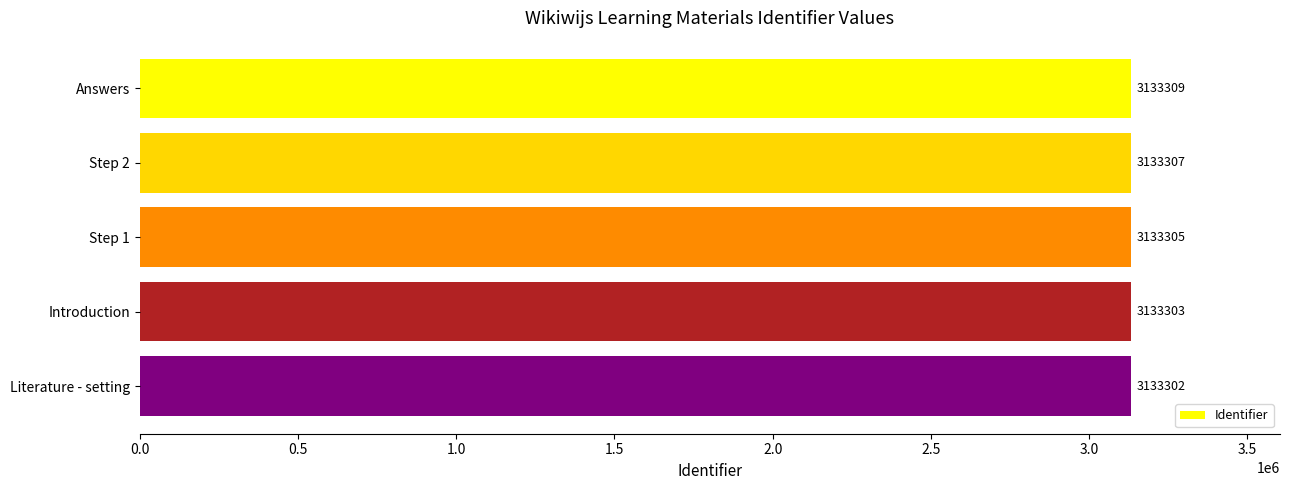

What is the value of the 3rd bar from the top?

3133305